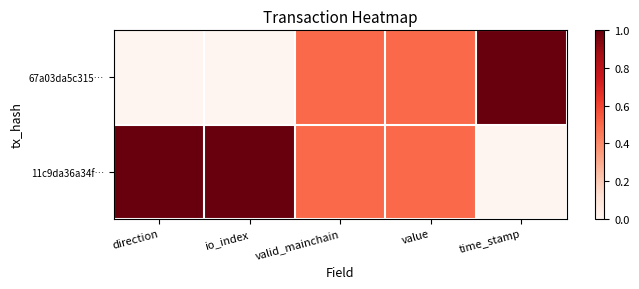

Reading right to left, transcribe all the data shown in this chart.

67a03da5c315…: time_stamp=1.0	value=0.5	valid_mainchain=0.5	io_index=0.0	direction=0.0
11c9da36a34f…: time_stamp=0.0	value=0.5	valid_mainchain=0.5	io_index=1.0	direction=1.0